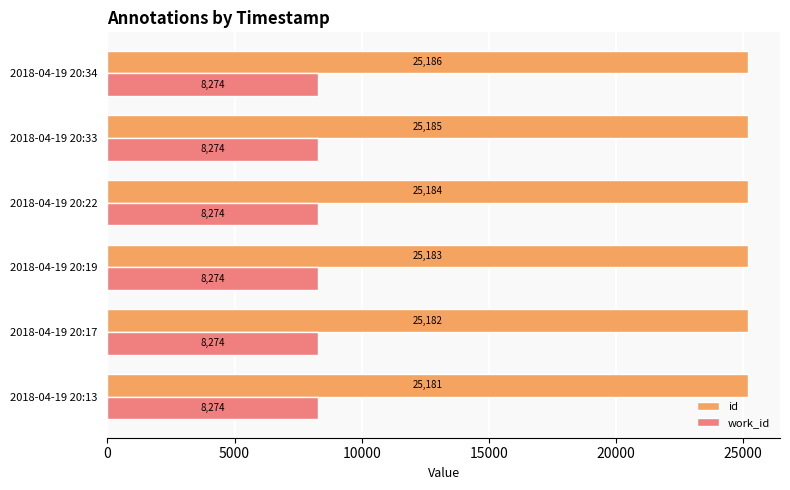

What is the total value across all series at 2018-04-19 20:34?

33460